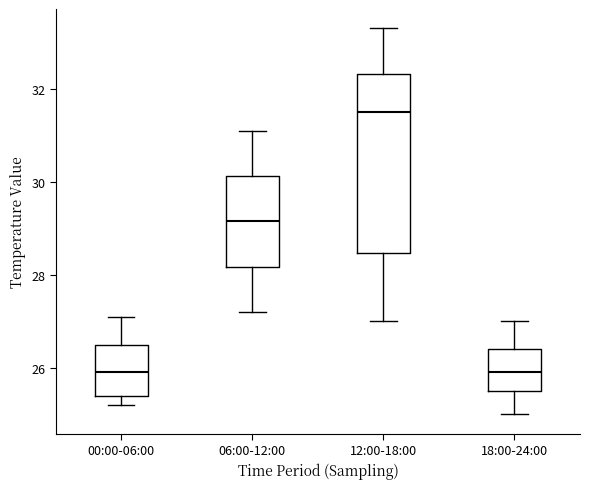

Where does the lower whisker of the box for 12:00-18:00 end on the y-axis? The values are not printed on the chart, so give them approximately, as read against the axis.

27.0